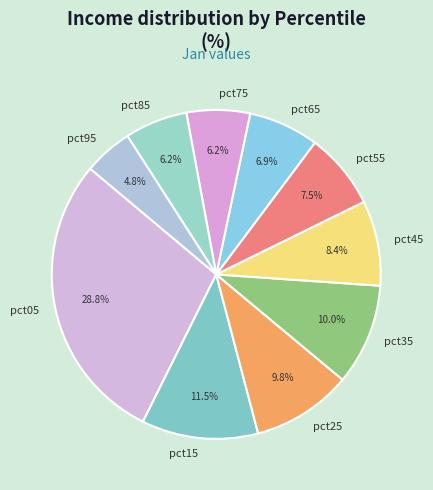

Combined, do pct85 and pct45 account for over 50%?

No